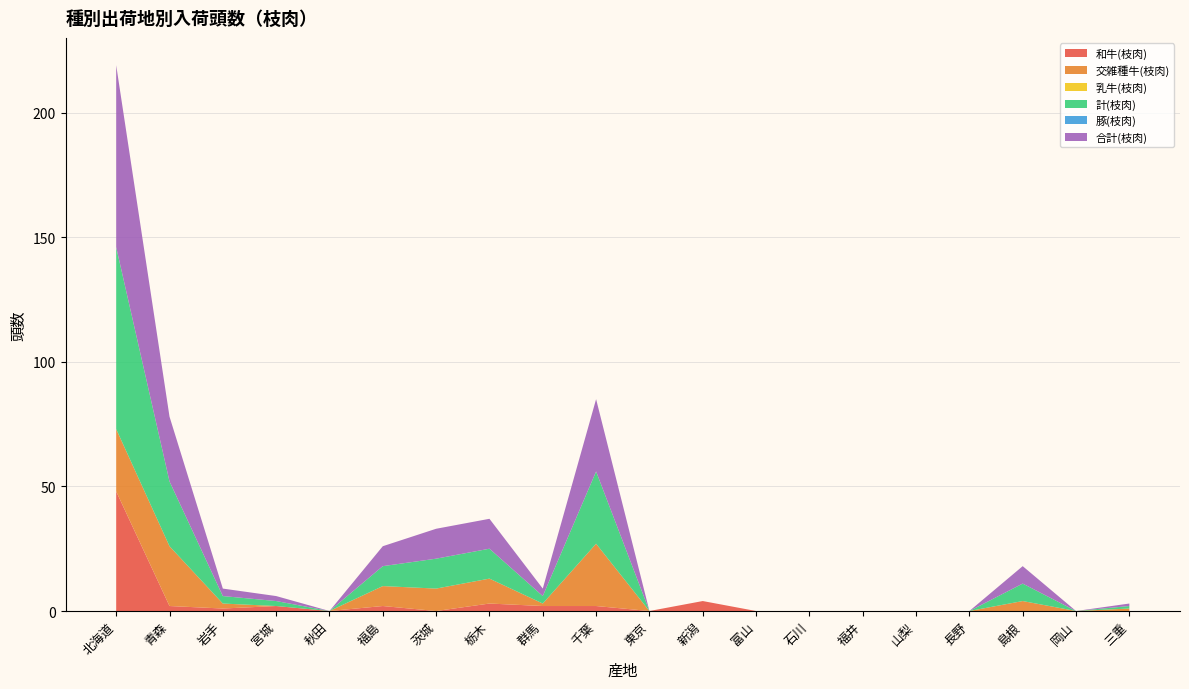

Reading right to left, what are all the values shown in this chart?

和牛(枝肉): 0	0	0	0	0	0	0	0	4	0	2	2	3	0	2	0	2	1	2	48
交雑種牛(枝肉): 1	0	4	0	0	0	0	0	0	0	25	1	10	9	8	0	0	2	24	25
乳牛(枝肉): 0	0	0	0	0	0	0	0	0	0	0	0	0	0	0	0	0	0	0	0
計(枝肉): 1	0	7	0	0	0	0	0	0	0	29	3	12	12	8	0	2	3	26	73
豚(枝肉): 0	0	0	0	0	0	0	0	0	0	0	0	0	0	0	0	0	0	0	0
合計(枝肉): 1	0	7	0	0	0	0	0	0	0	29	3	12	12	8	0	2	3	26	73